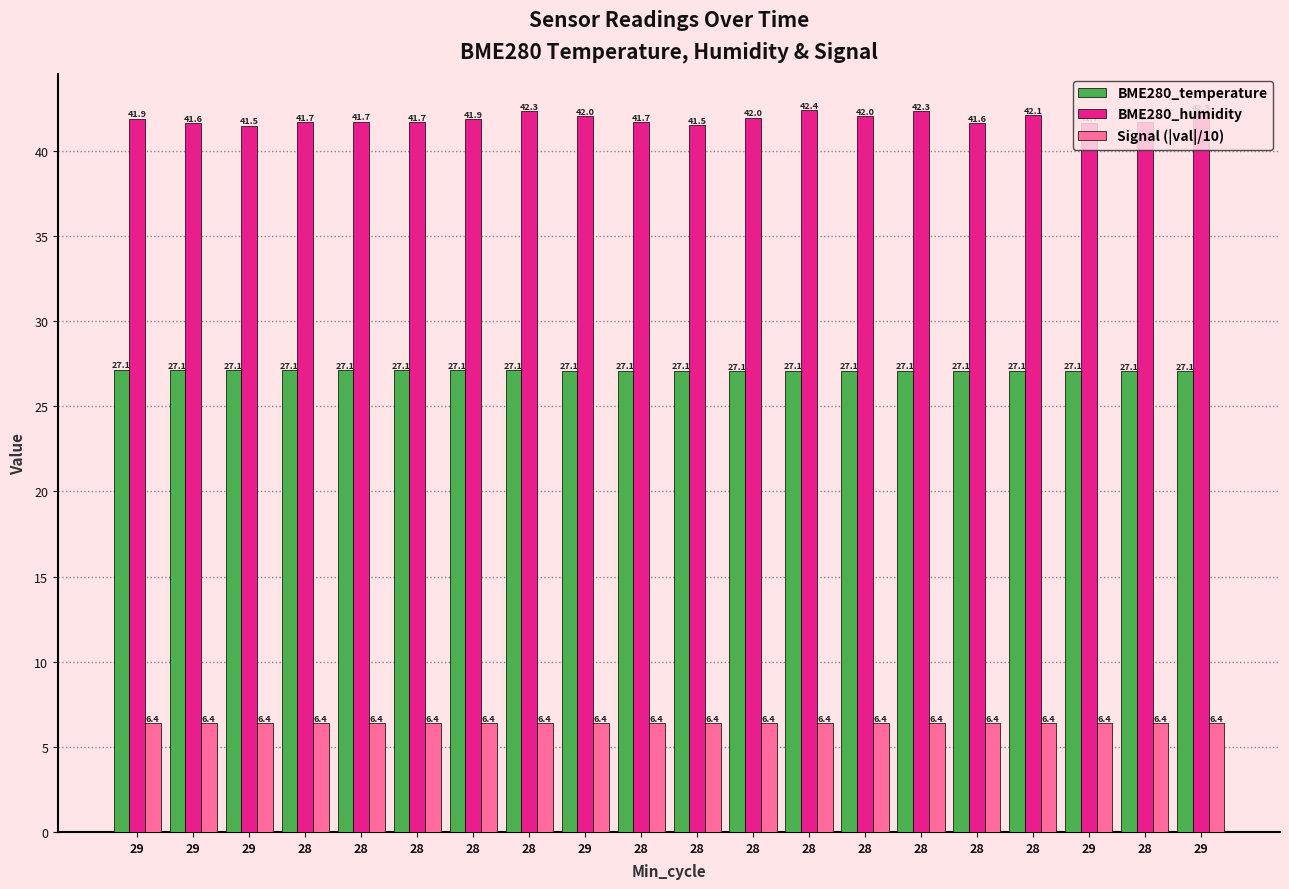

How many data points does each series have?

20